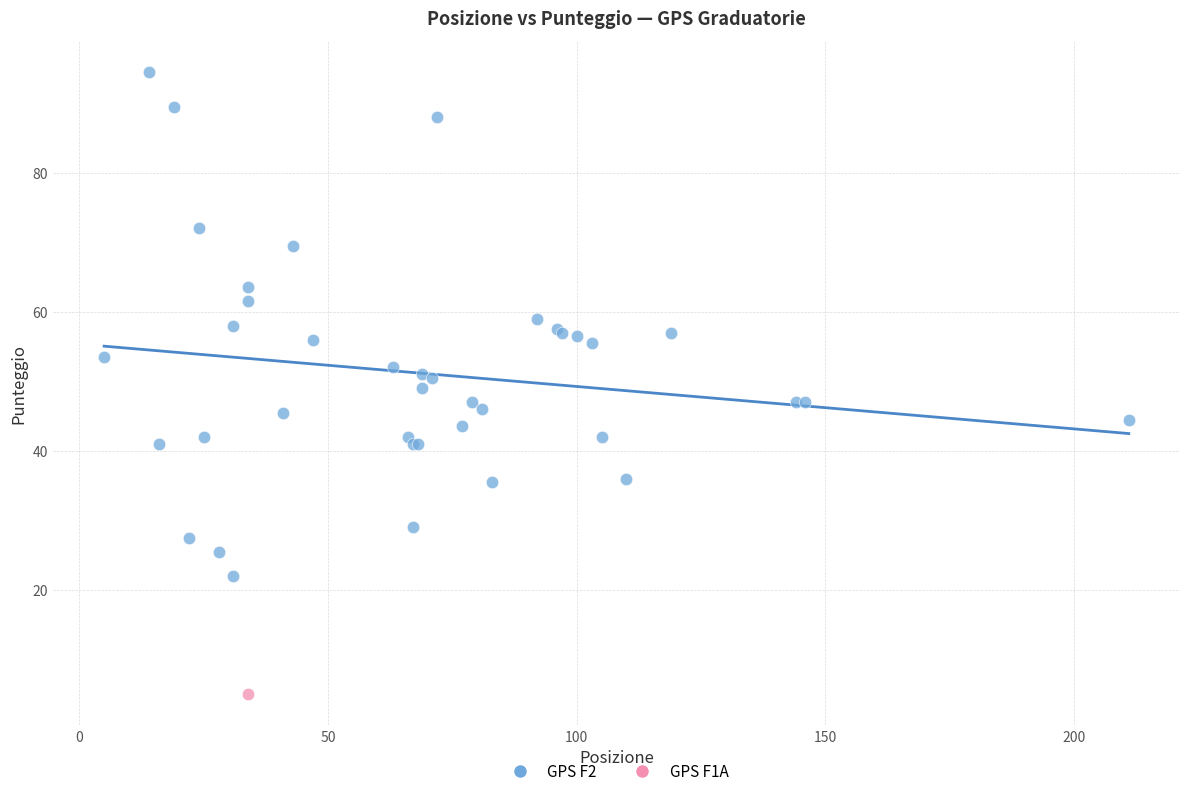

What are all the series names shown in the legend?

GPS F2, GPS F1A